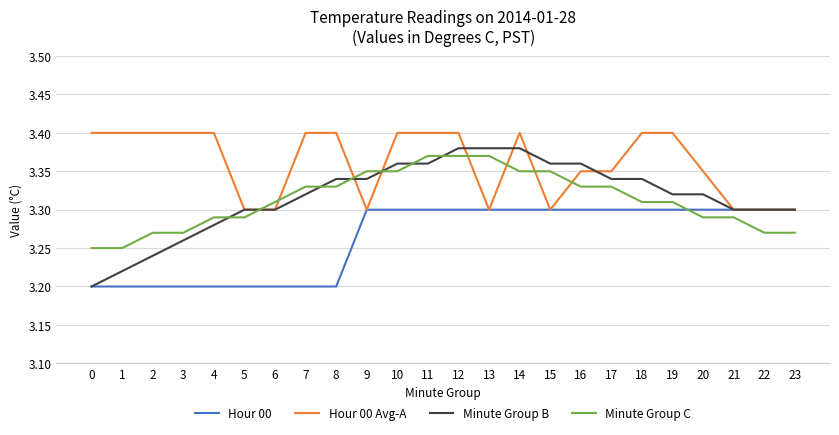

Which series changed the most between 11 and 13?

Hour 00 Avg-A